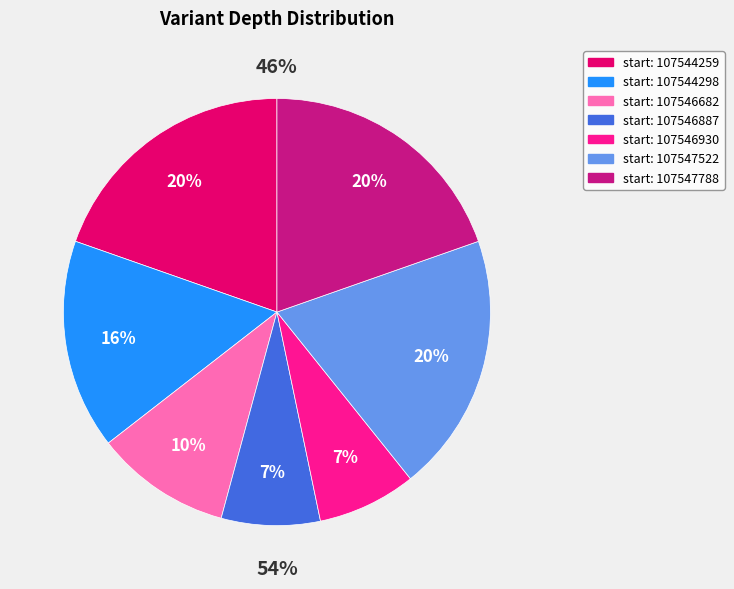

Does any single category account for the majority?

No